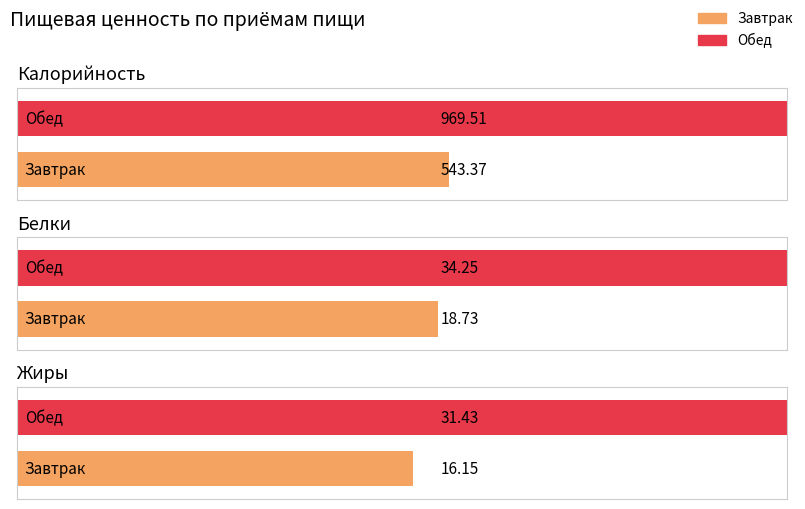

At which label does Жиры first exceed 31?

Обед